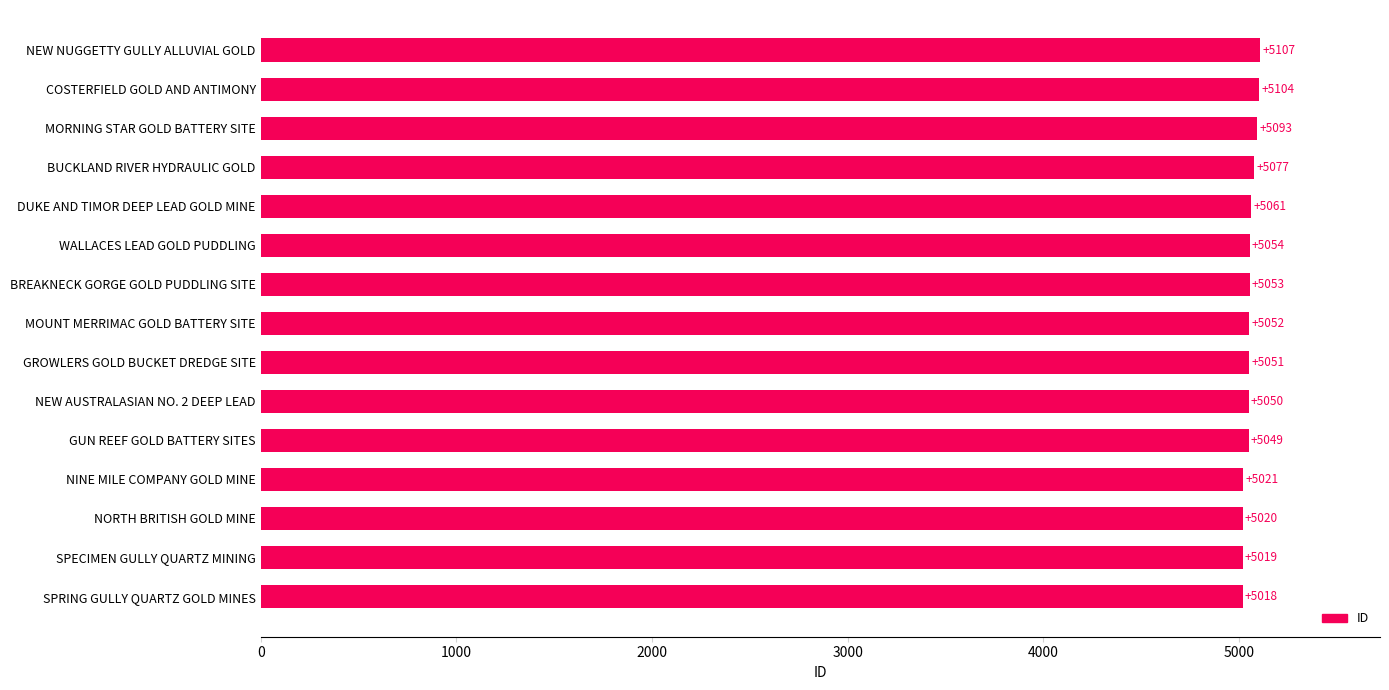

Reading top to bottom, what are all the values shown in this chart?

5107	5104	5093	5077	5061	5054	5053	5052	5051	5050	5049	5021	5020	5019	5018